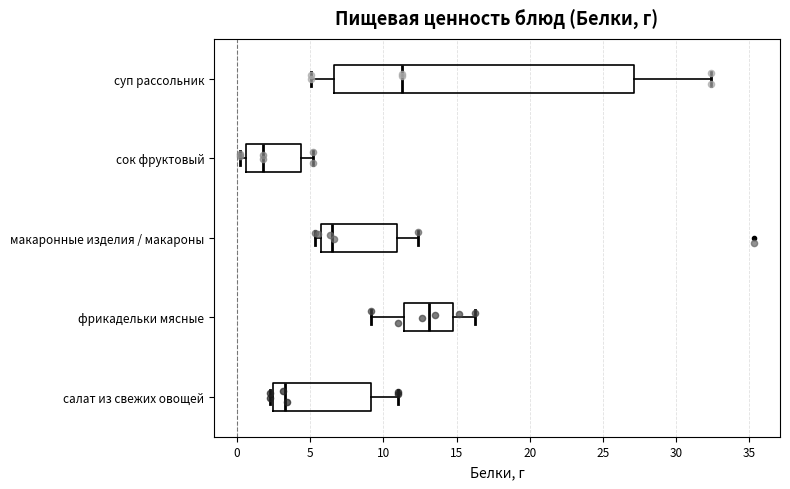

Where does the left whisker of the box for суп рассольник end on the x-axis? The values are not printed on the chart, so give them approximately, as read against the axis.

5.0